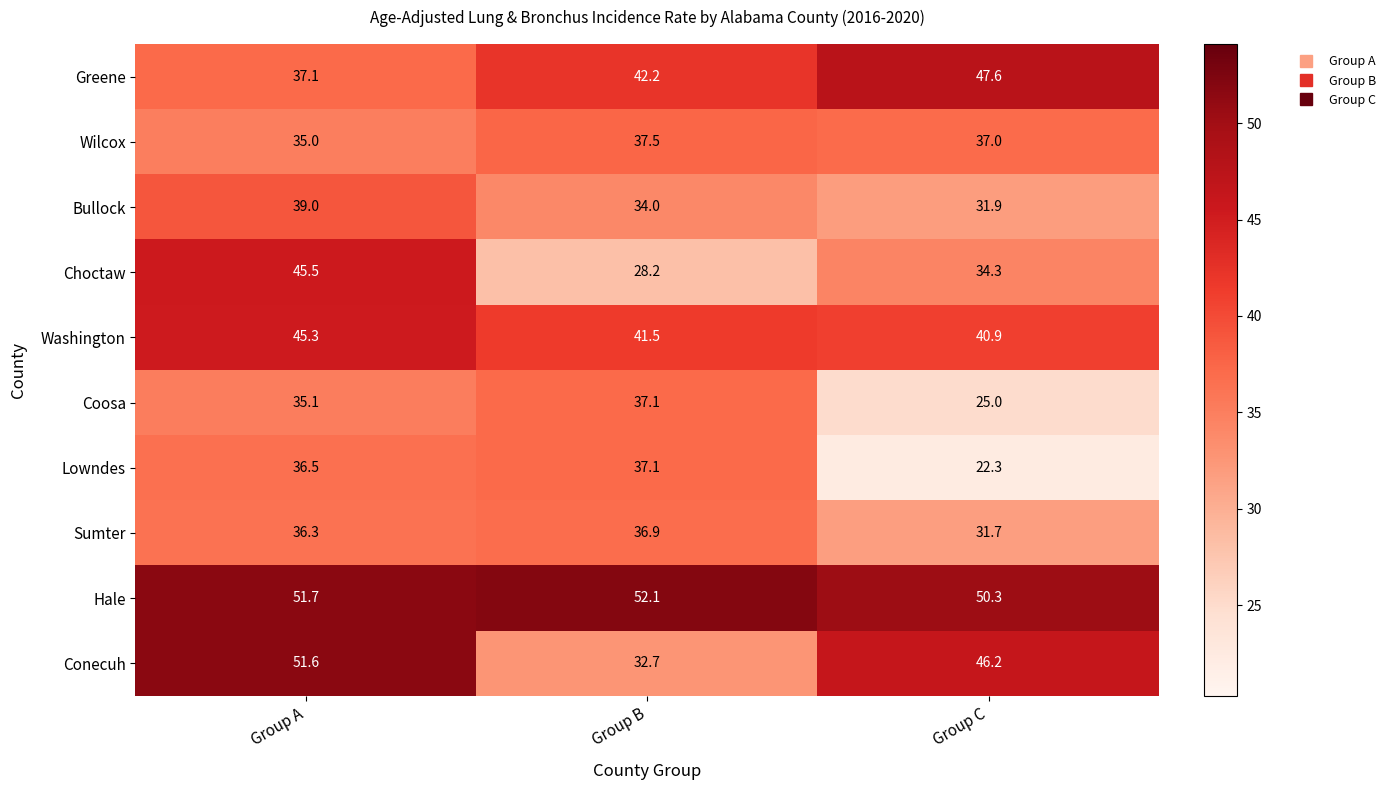

What is the difference between the highest and lowest values at Group B?

23.9